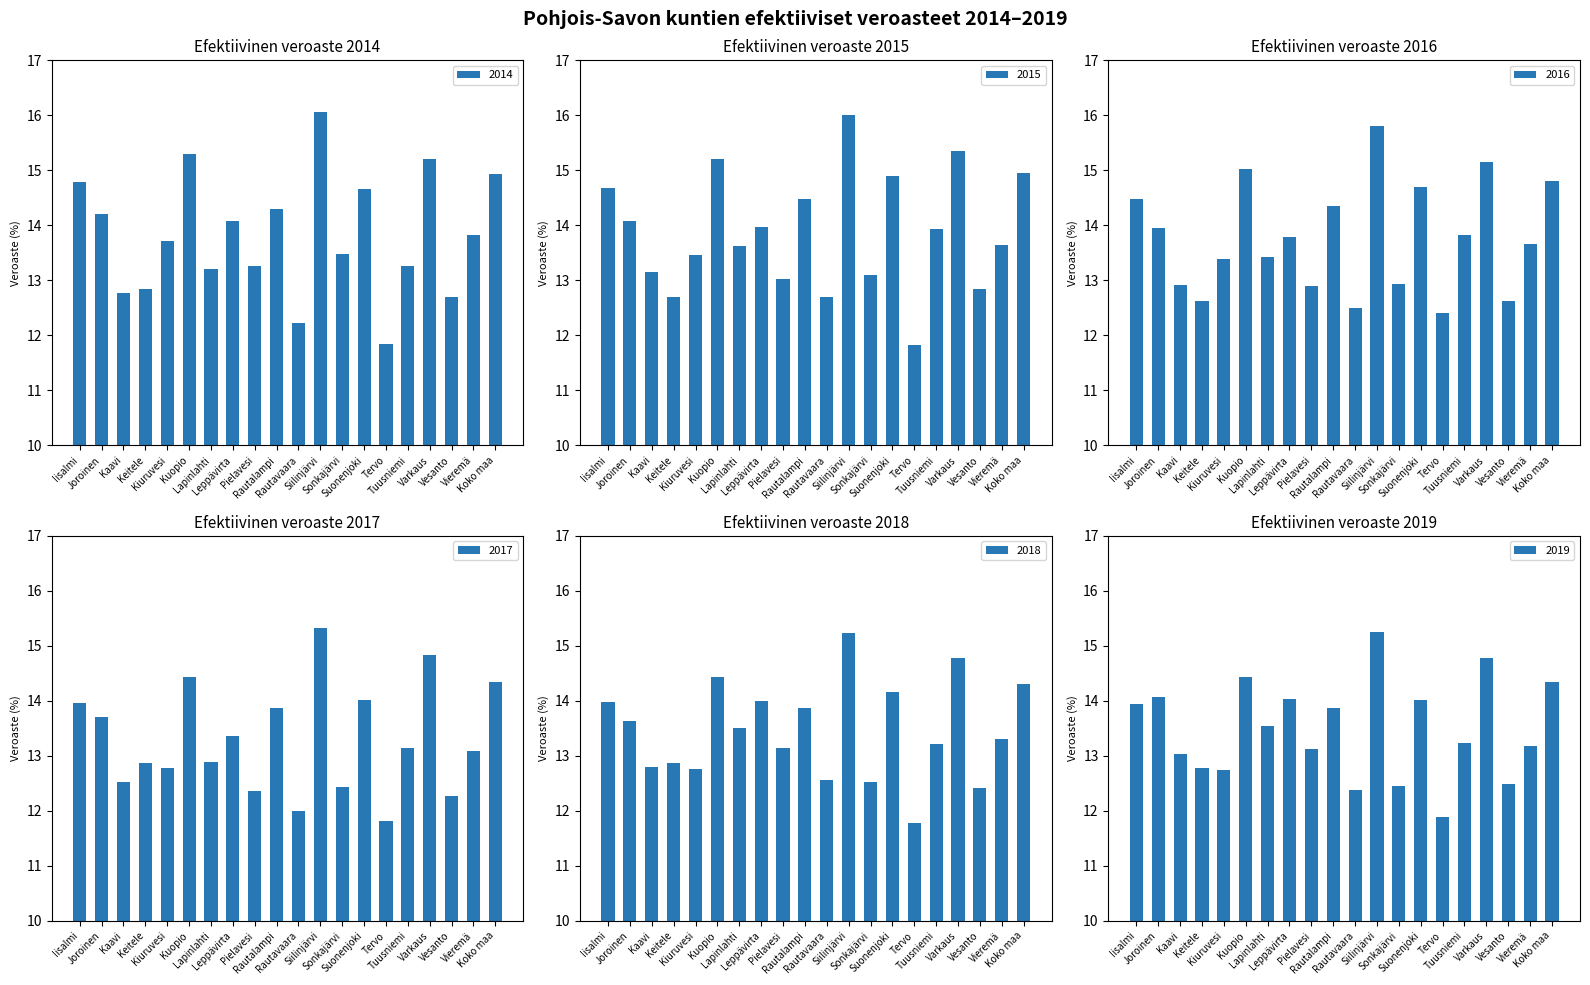

Rank the categories by 2018 value from lowest to highest.

Tervo, Vesanto, Sonkajärvi, Rautavaara, Kiuruvesi, Kaavi, Keitele, Pielavesi, Tuusniemi, Vieremä, Lapinlahti, Joroinen, Rautalampi, Iisalmi, Leppävirta, Suonenjoki, Koko maa, Kuopio, Varkaus, Siilinjärvi